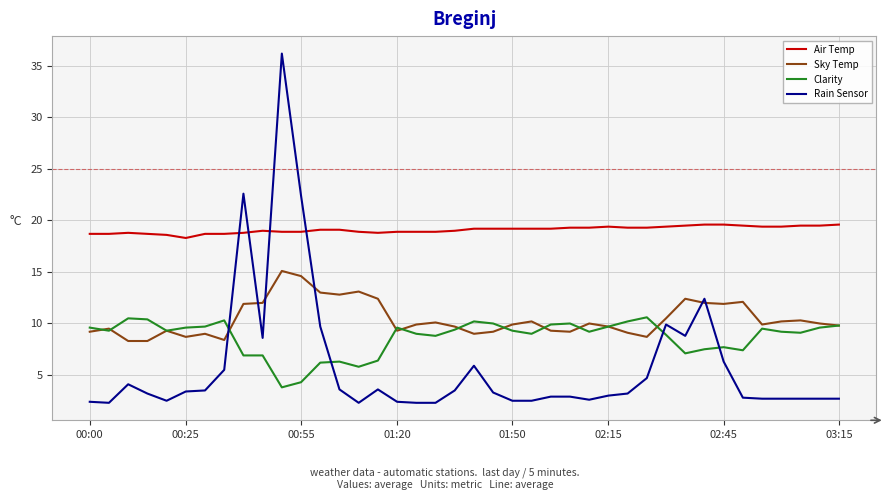

True or false: Air Temp and Rain Sensor cross at least once.

True